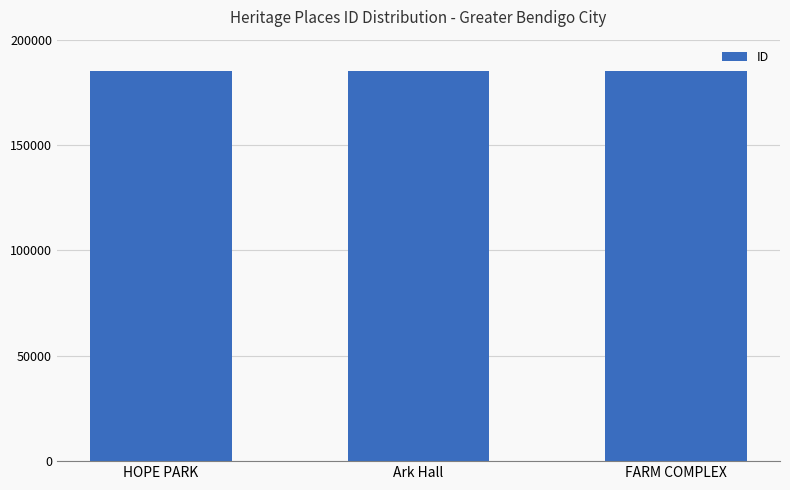

Approximately how many times larger is the value at Ark Hall compared to HOPE PARK?

1.0